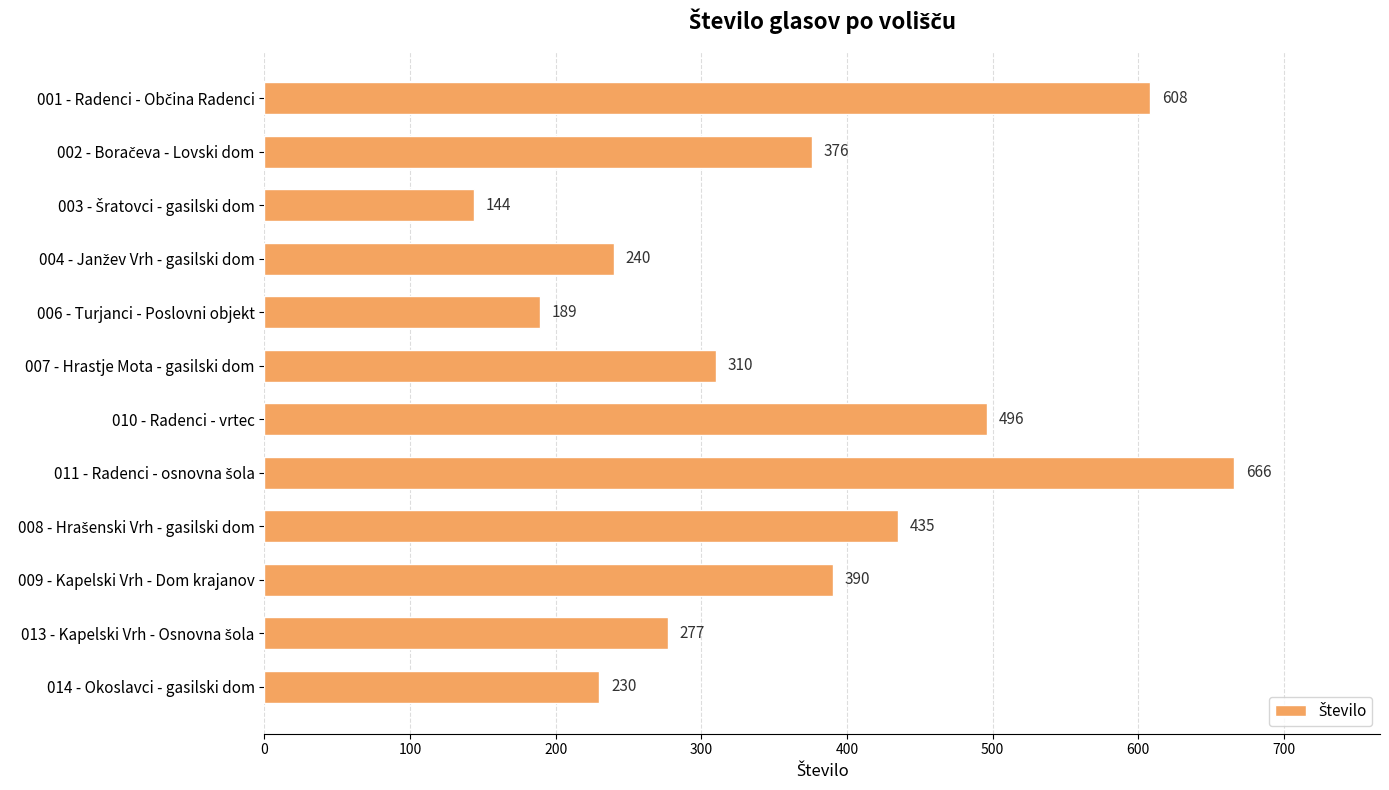

Approximately how many times larger is the value at 014 - Okoslavci - gasilski dom compared to 009 - Kapelski Vrh - Dom krajanov?

0.6